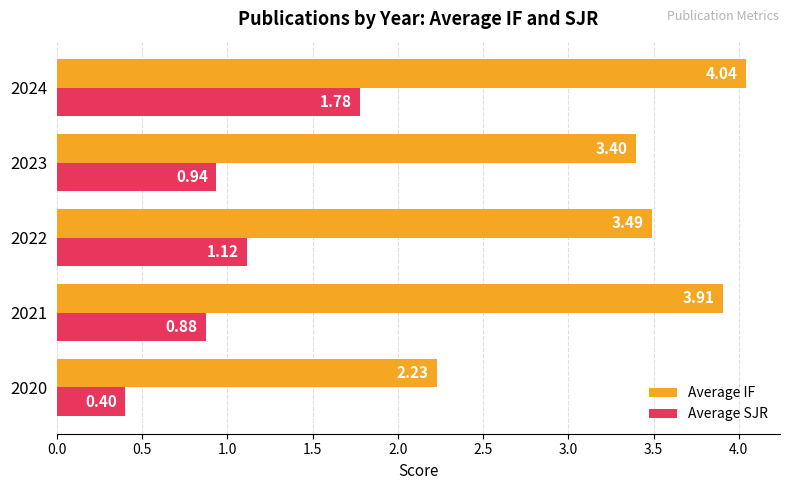

What is the average value of the Average SJR series?

1.0